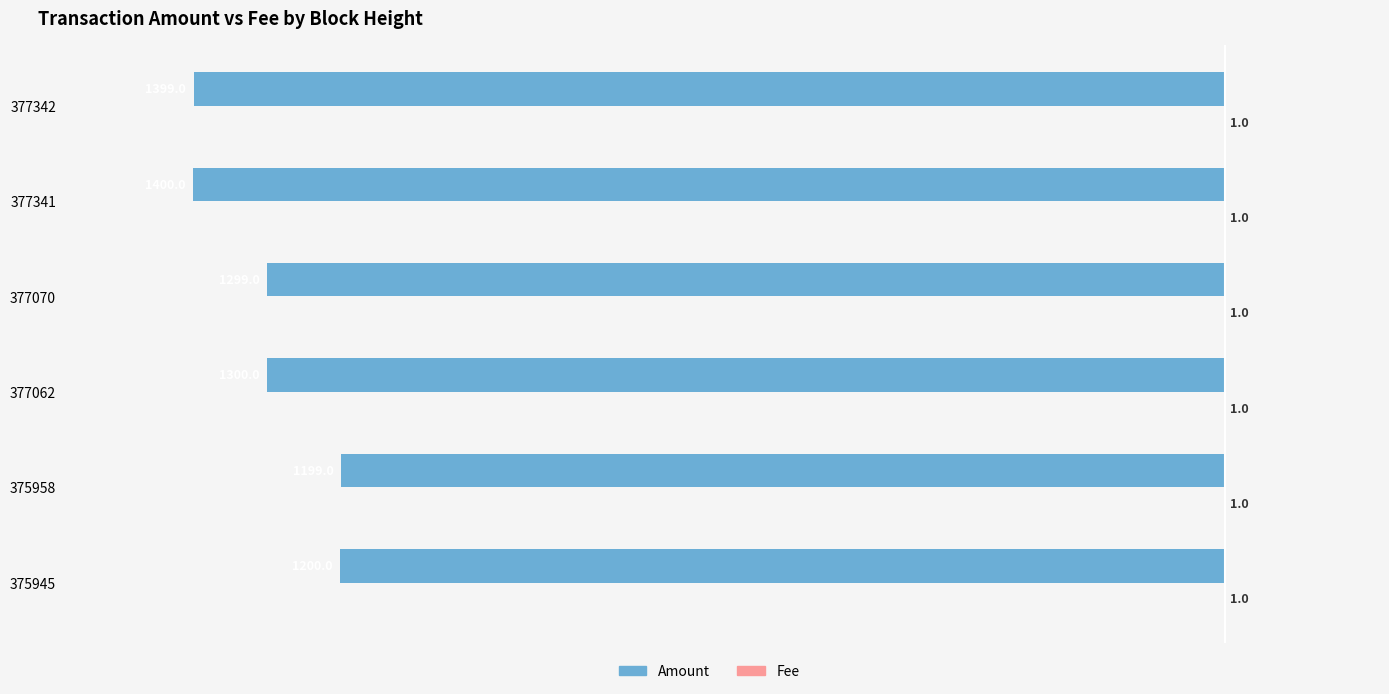

What is the sum of the Amount values at 377070 and 377342?

-2698